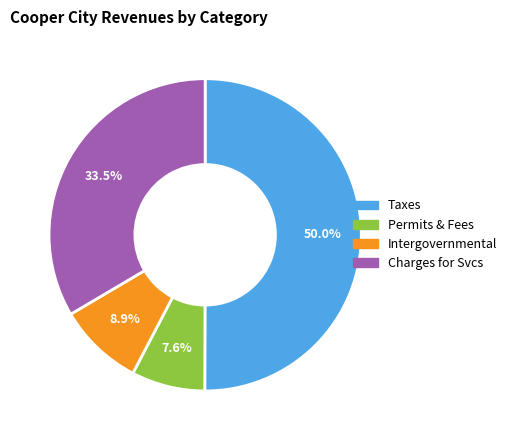

How many slices are in this pie chart?

4